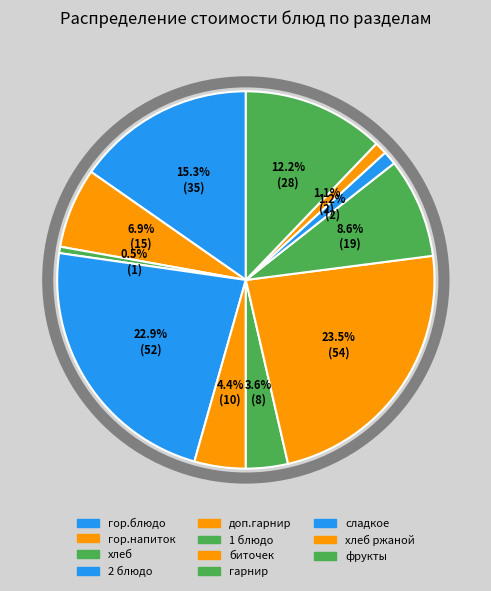

Is there any slice that represents more than half of the pie?

No